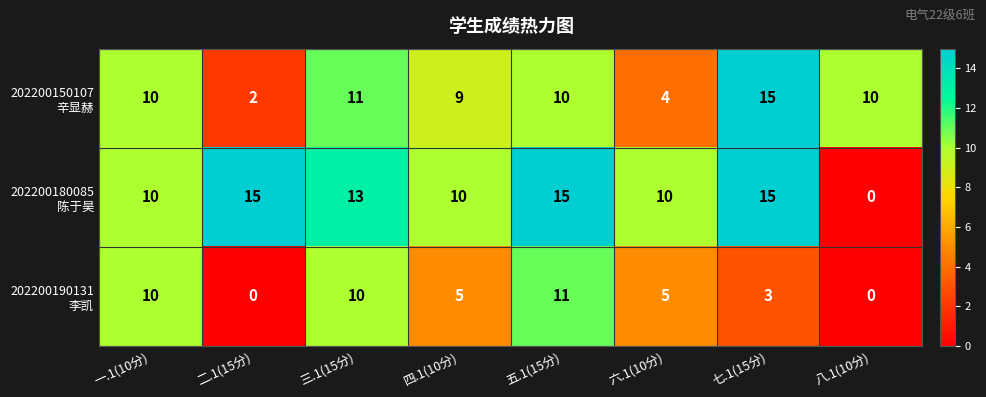

What is the total value across all series at 一.1(10分)?

30